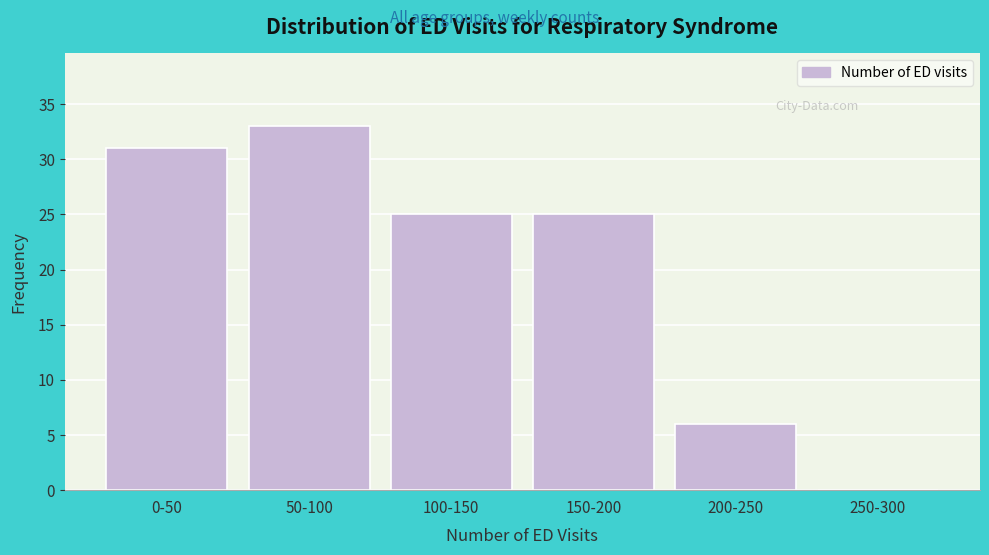

Approximately how many times larger is the value at 0-50 compared to 50-100?

0.9